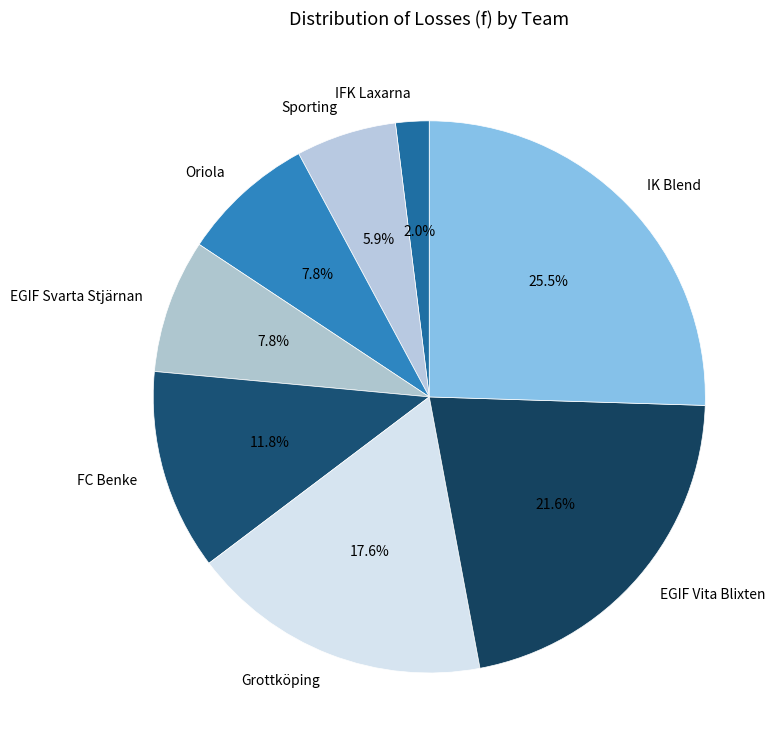

To the nearest percent, what is the combined percentage of IFK Laxarna and EGIF Vita Blixten?

24%